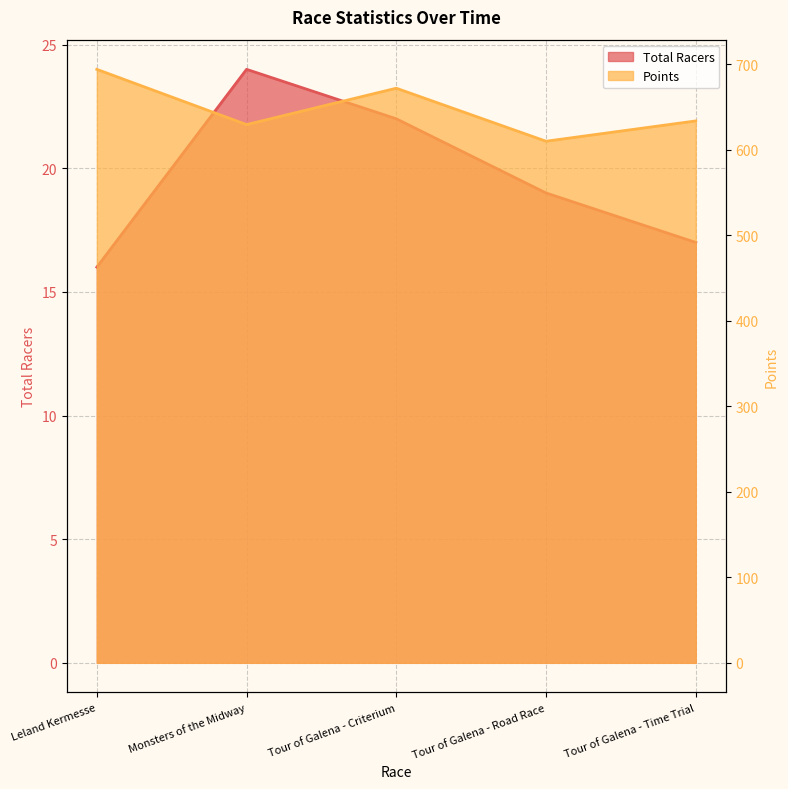

Reading left to right, what are all the values shown in this chart?

Total Racers: 16.0	24.0	22.0	19.0	17.0
Points: 694.1	629.4	672.0	610.0	633.8